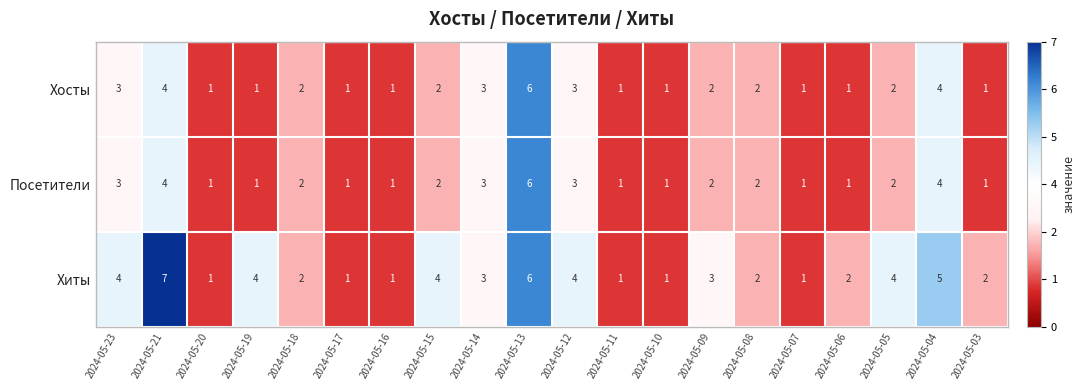

How many distinct data groups are displayed?

3